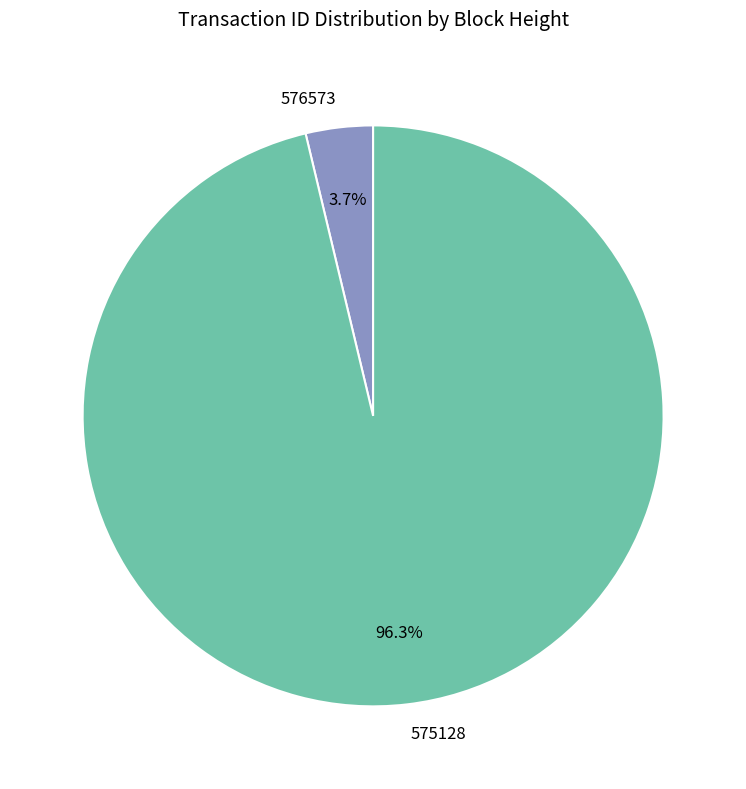

How many slices are in this pie chart?

2